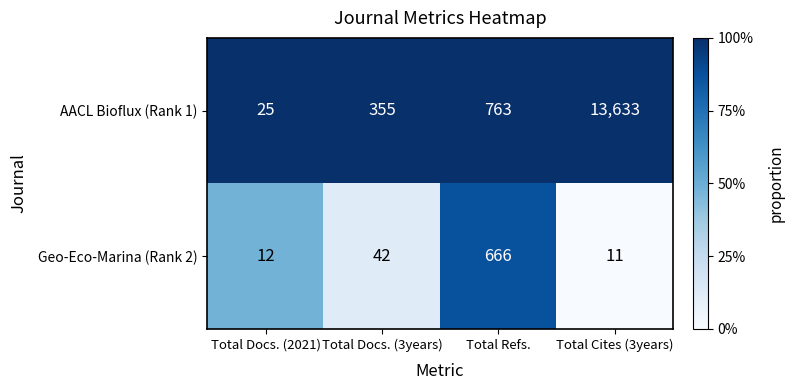

Reading left to right, list all the values displayed in this chart.

AACL Bioflux (Rank 1): Total Docs. (2021)=25	Total Docs. (3years)=355	Total Refs.=763	Total Cites (3years)=13633
Geo-Eco-Marina (Rank 2): Total Docs. (2021)=12	Total Docs. (3years)=42	Total Refs.=666	Total Cites (3years)=11